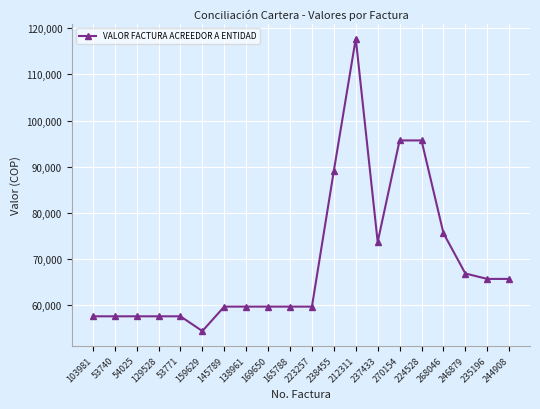

Which label corresponds to the largest value in the chart?

212311